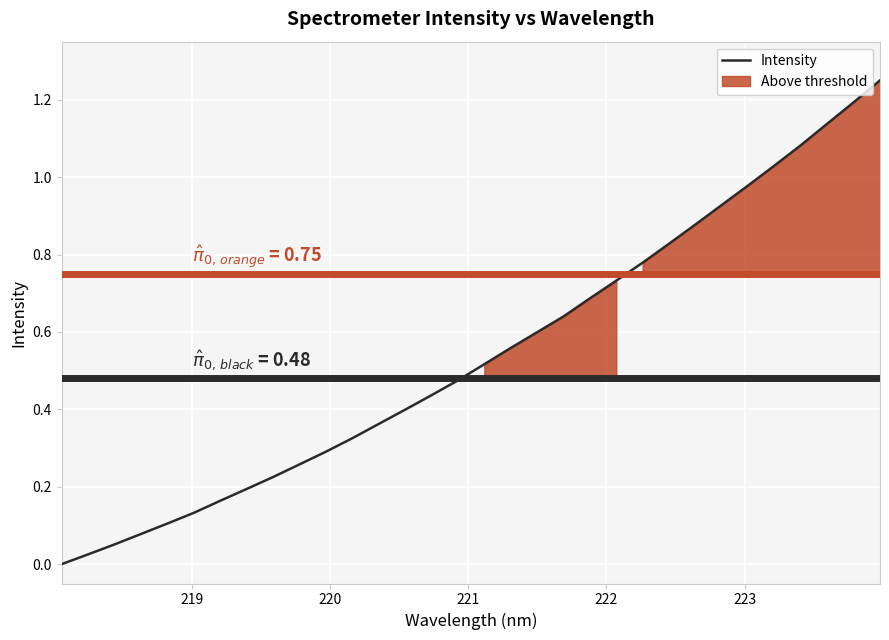

What is the average value?

0.5